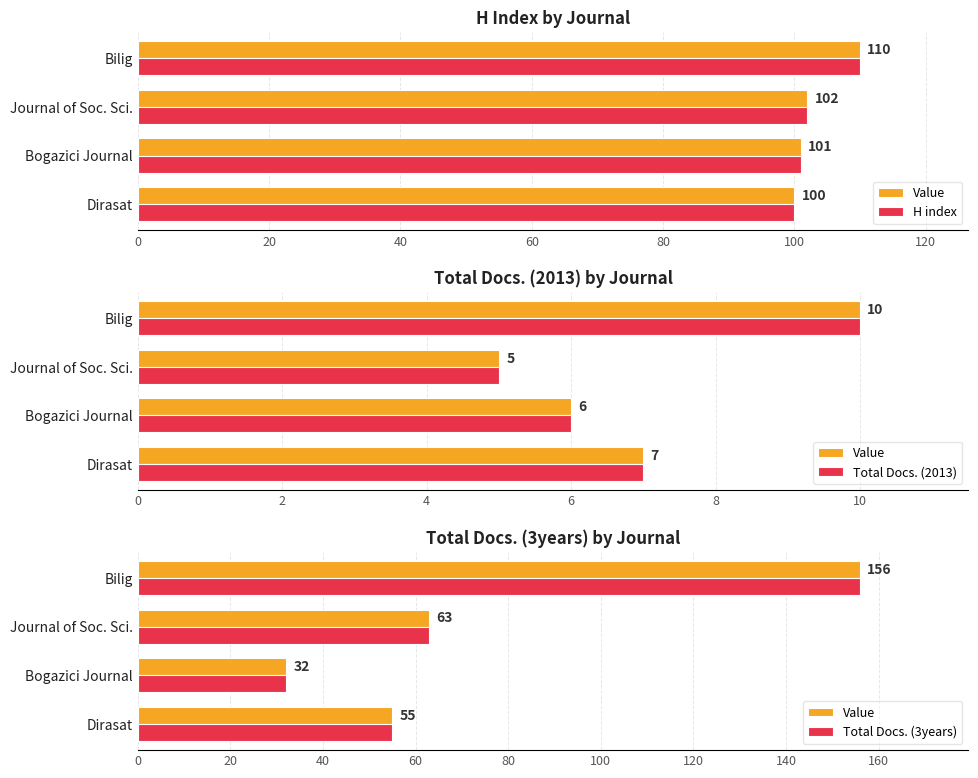

What are all the series names shown in the legend?

Value, H index, Total Docs. (2013), Total Docs. (3years)